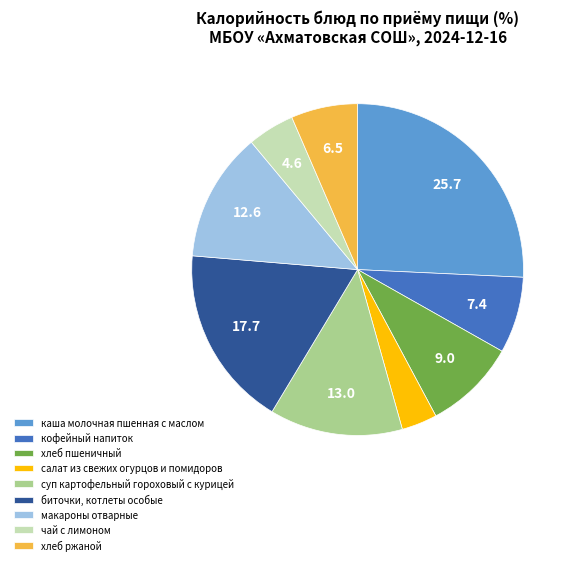

Is the sum of кофейный напиток and хлеб пшеничный greater than half?

No